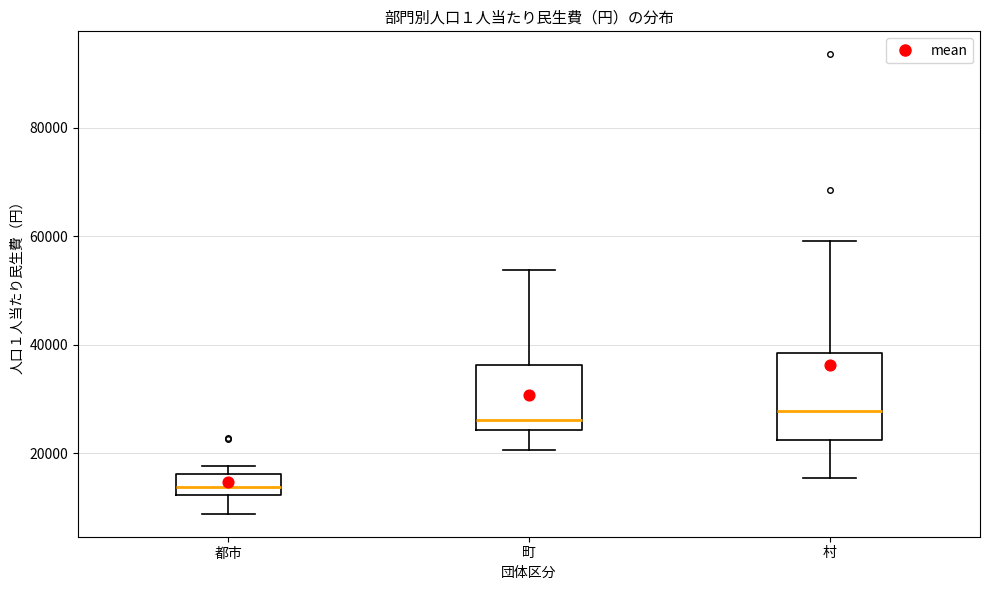

Comparing the boxes themselves (not the whiskers), which one is the tallest?

村